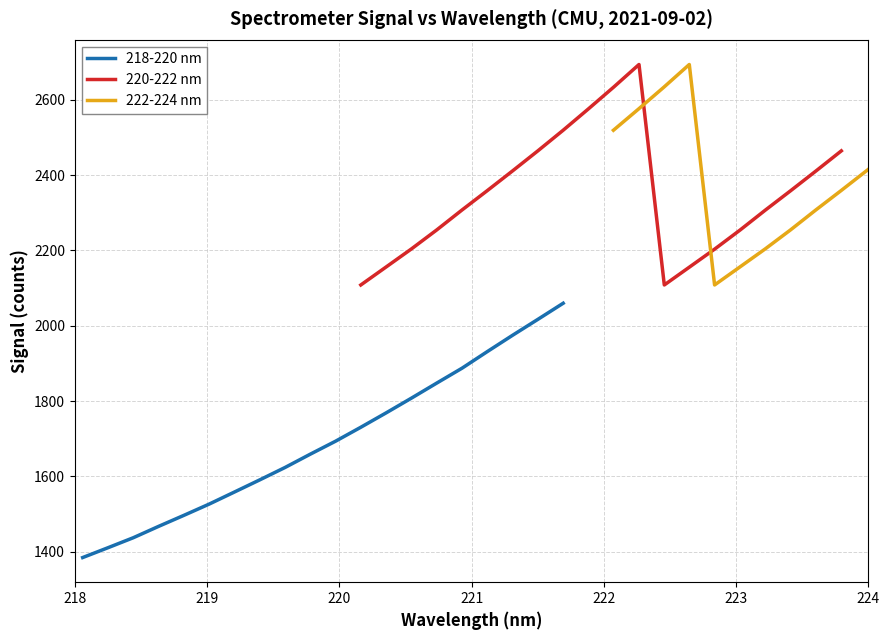

Rank the series by their maximum value, from highest to lowest.

220-222 nm, 222-224 nm, 218-220 nm